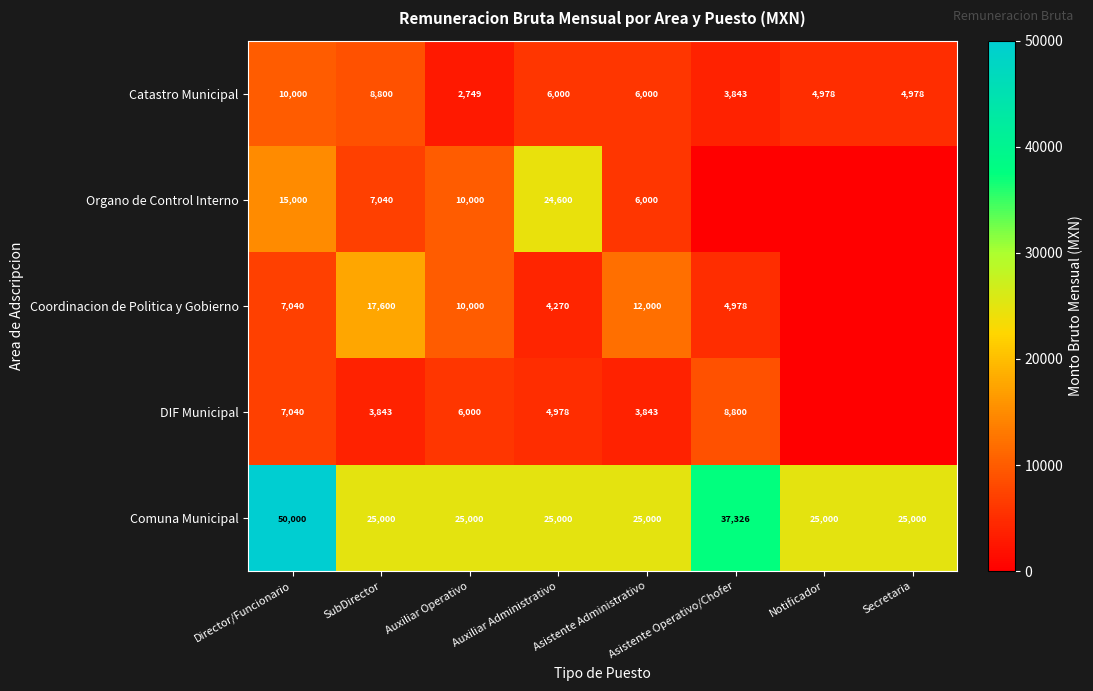

Is it true that Comuna Municipal equals 38138 at Secretaria?

False